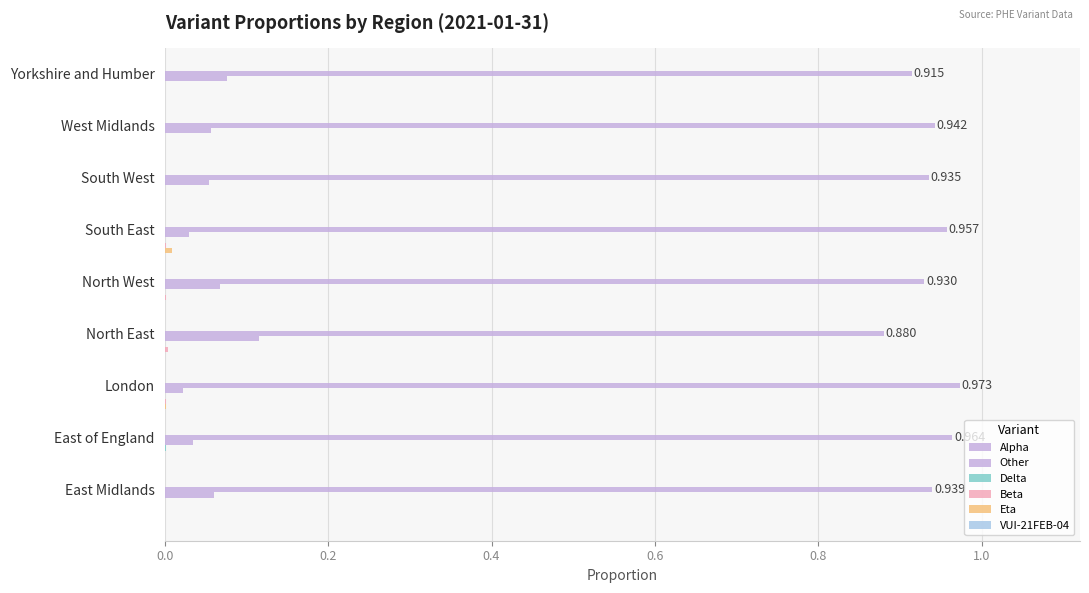

Count the number of categories in the chart.

9